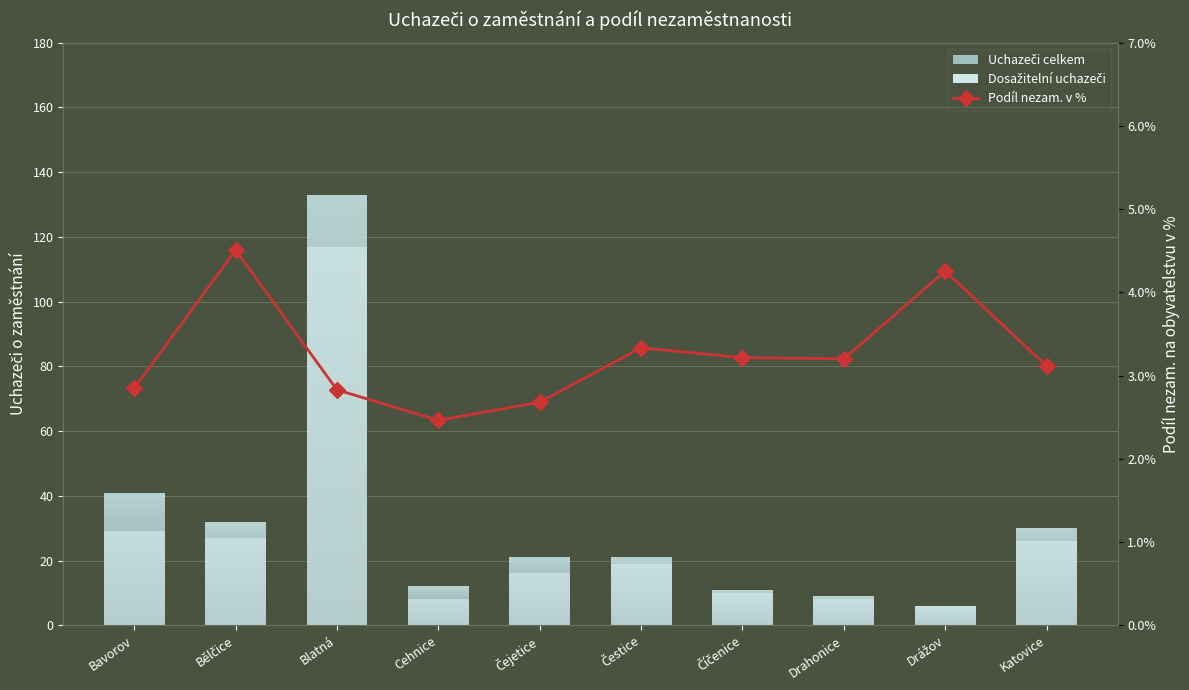

What is the spread (max minus min) of values at Čejetice?

18.3